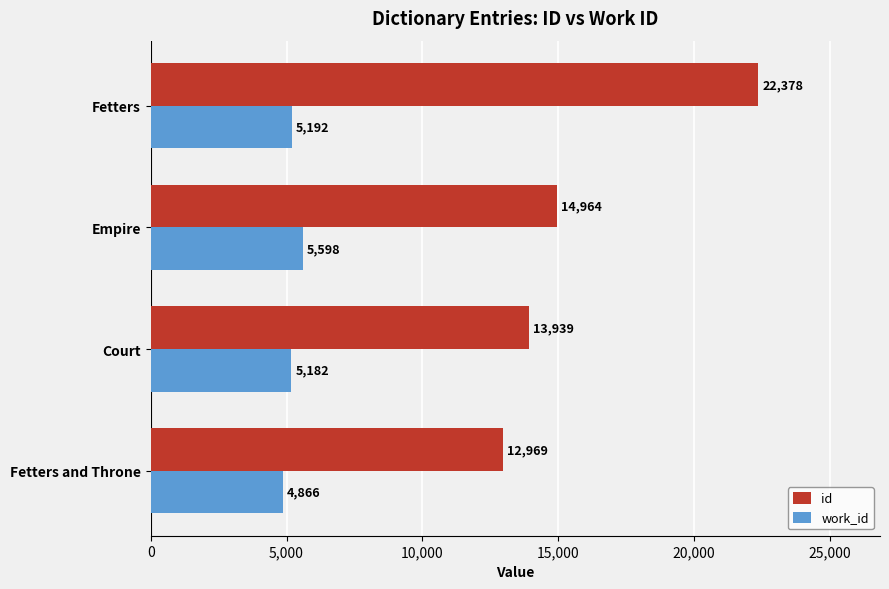

What is the difference between the work_id values at Fetters and Throne and Empire?

732